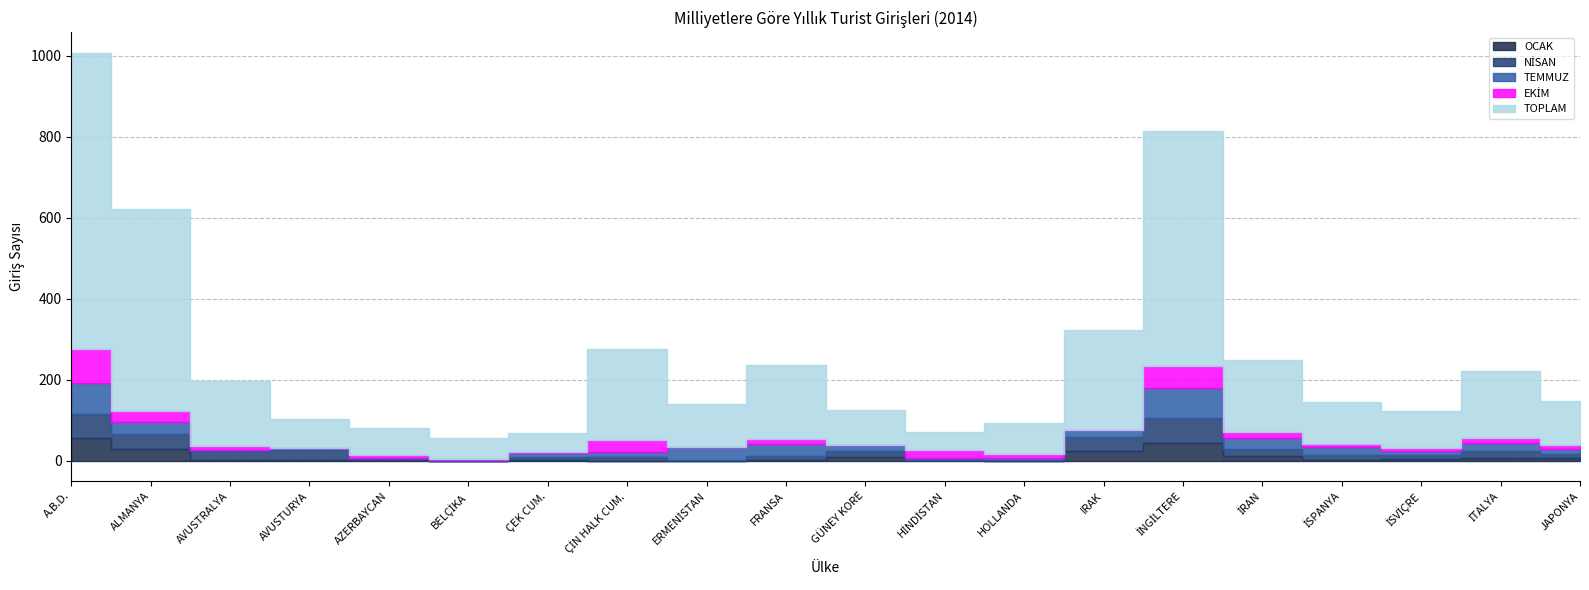

What is the sum of the TEMMUZ values at ÇİN HALK CUM. and AZERBAYCAN?

13